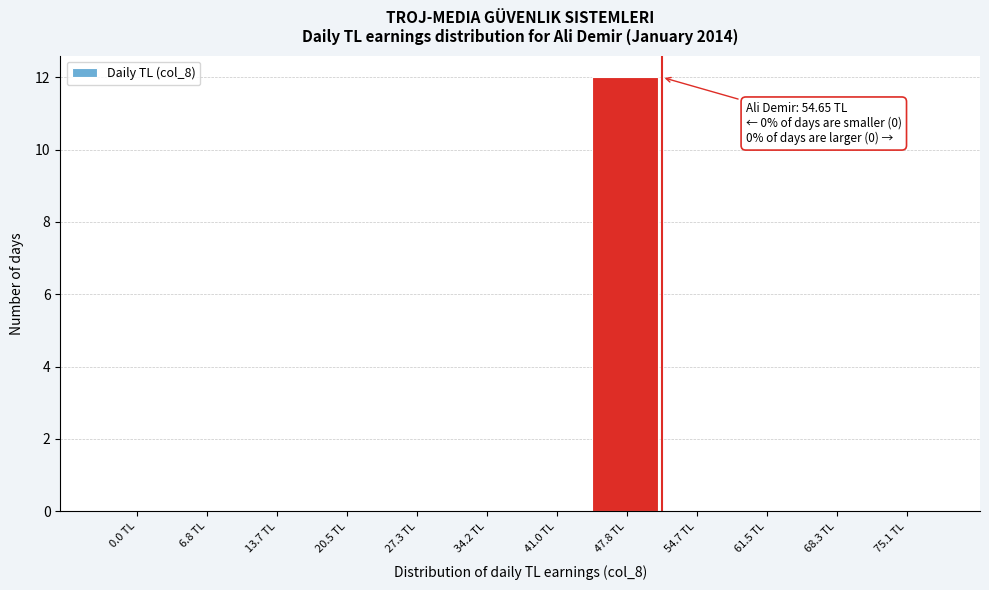

Reading left to right, transcribe all the data shown in this chart.

0.0 TL=0	6.8 TL=0	13.7 TL=0	20.5 TL=0	27.3 TL=0	34.2 TL=0	41.0 TL=0	47.8 TL=12	54.7 TL=0	61.5 TL=0	68.3 TL=0	75.1 TL=0